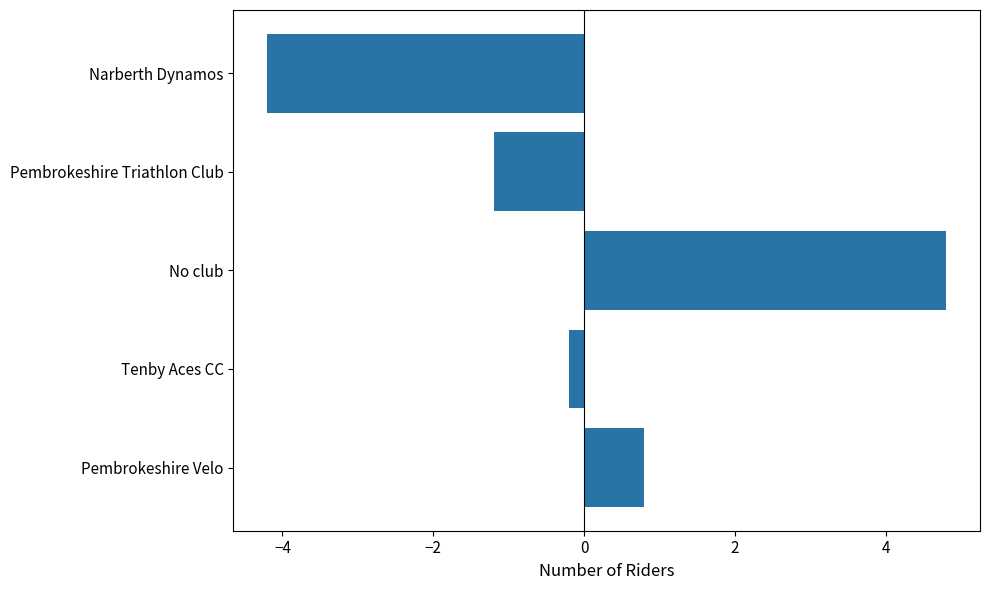

Reading bottom to top, list all the values displayed in this chart.

Pembrokeshire Velo=0.8	Tenby Aces CC=-0.2	No club=4.8	Pembrokeshire Triathlon Club=-1.2	Narberth Dynamos=-4.2